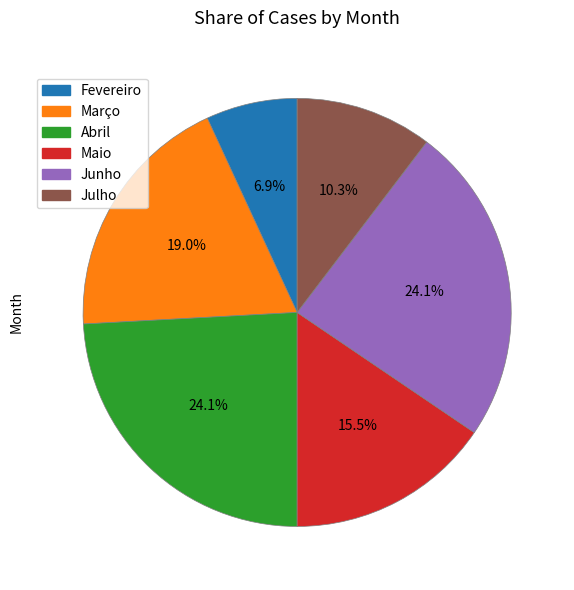

Is there any slice that represents more than half of the pie?

No